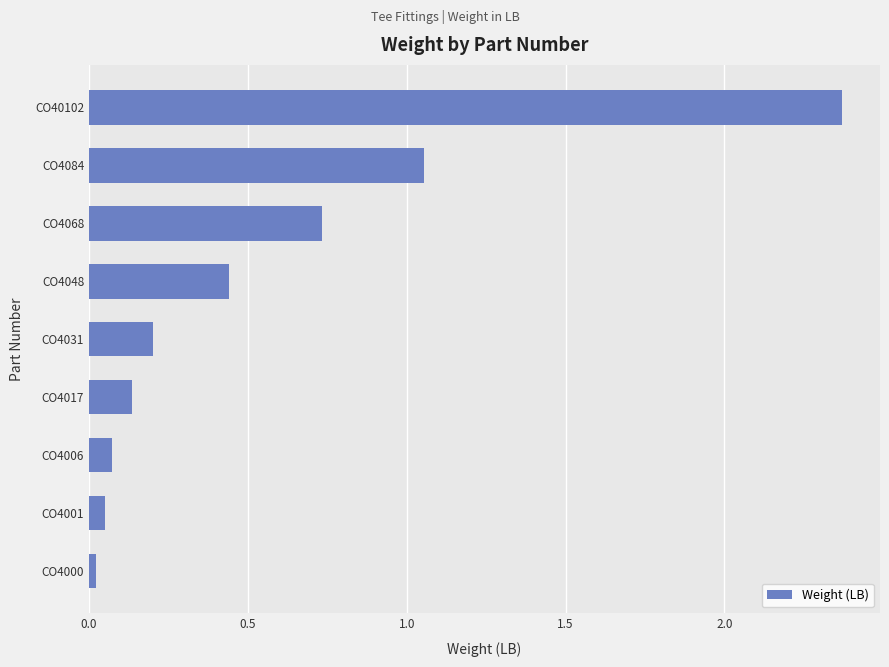

Between CO4017 and CO4031, which is larger?

CO4031